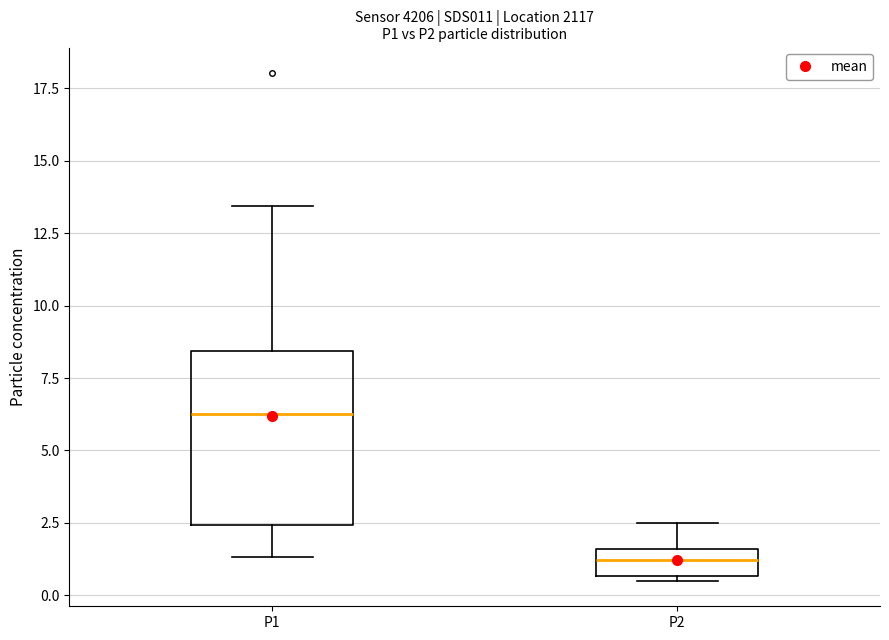

Reading left to right, read every box against the y-axis: the position of its median line, the range the box covers, and the ends of its whiskers. The values are not printed on the chart, so give them approximately, as read against the axis.

P1: median 6.5, box 2.5 to 8.5, whiskers 1.5 to 13.5
P2: median 1.0, box 0.5 to 1.5, whiskers 0.5 (just below the box's lower edge) to 2.5